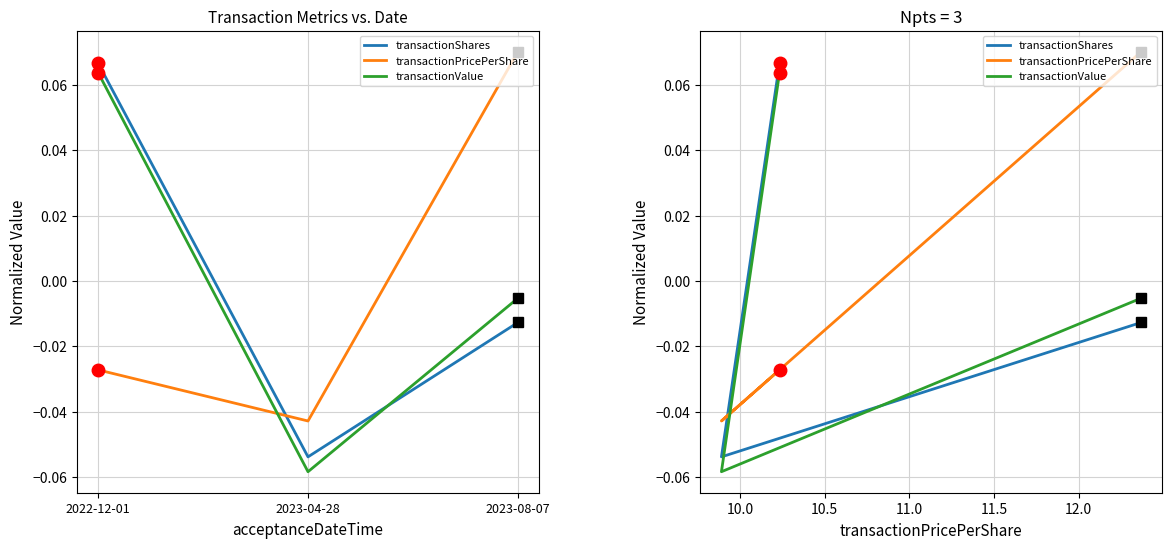

At 2023-04-28, list the series in order from largest to smallest.

transactionPricePerShare, transactionShares, transactionValue